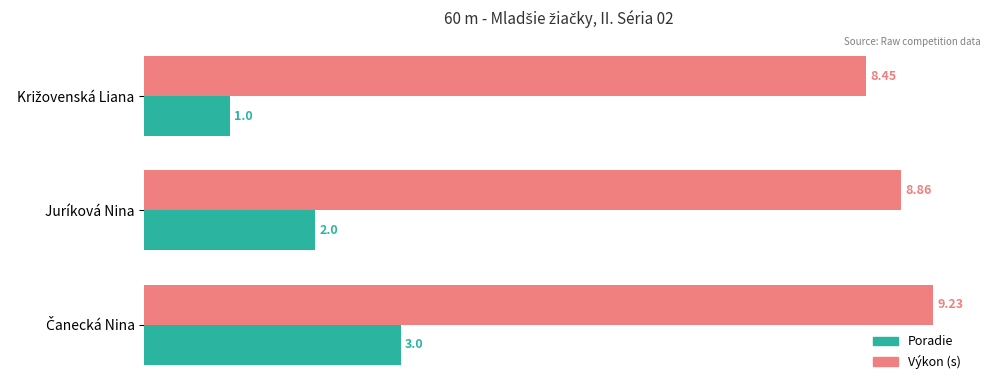

How many distinct data groups are displayed?

2